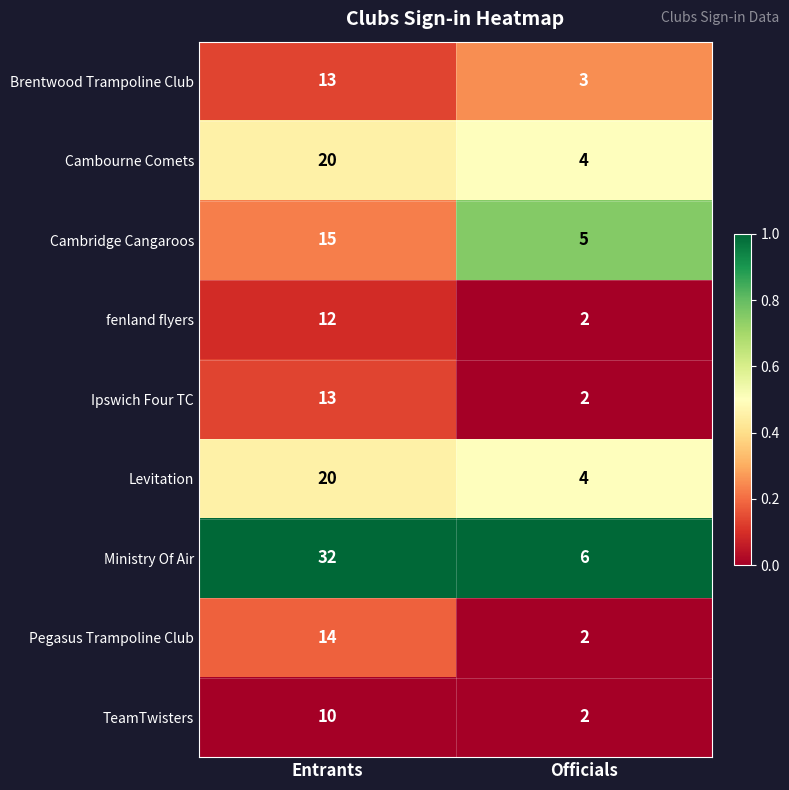

Between Entrants and Officials, which series saw the biggest shift?

Ministry Of Air